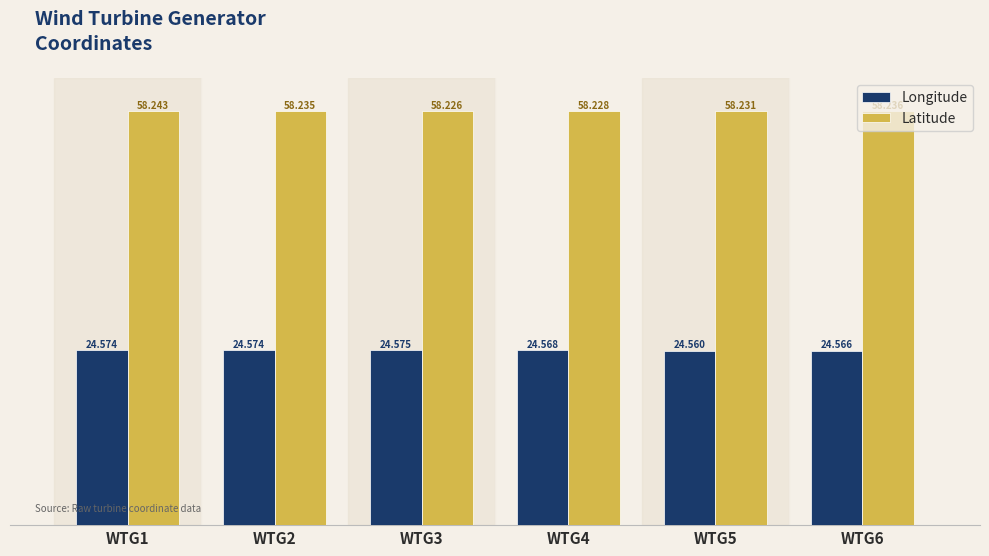

Rank the series by their average value, from highest to lowest.

Latitude, Longitude